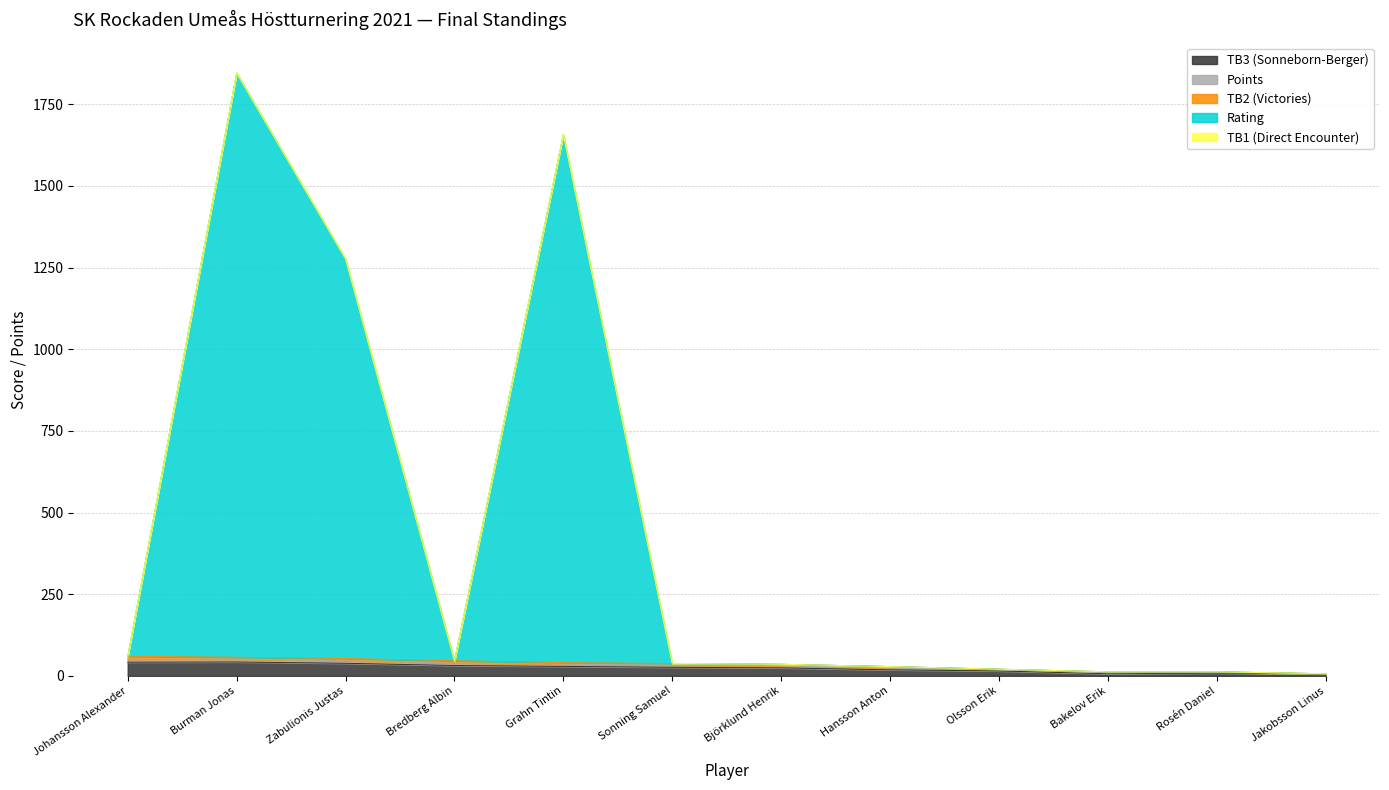

Which series has the widest spread of values?

Rating